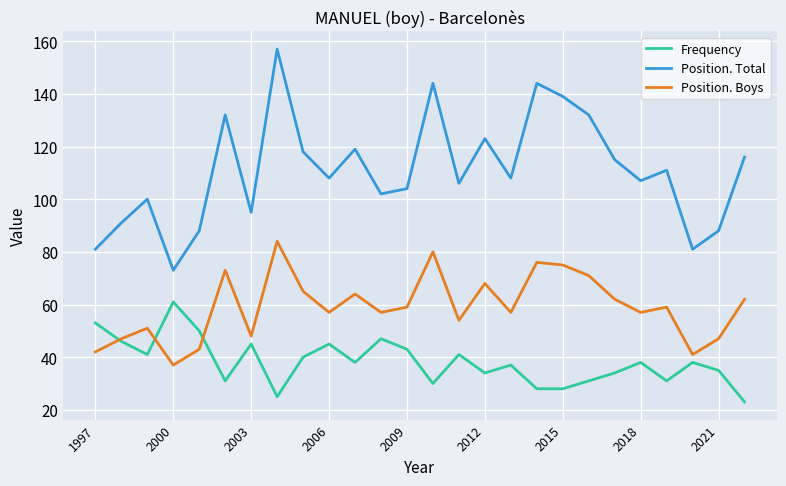

Reading left to right, what are all the values shown in this chart?

Frequency: 53	46	41	61	50	31	45	25	40	45	38	47	43	30	41	34	37	28	28	31	34	38	31	38	35	23
Position. Total: 81	91	100	73	88	132	95	157	118	108	119	102	104	144	106	123	108	144	139	132	115	107	111	81	88	116
Position. Boys: 42	47	51	37	43	73	48	84	65	57	64	57	59	80	54	68	57	76	75	71	62	57	59	41	47	62